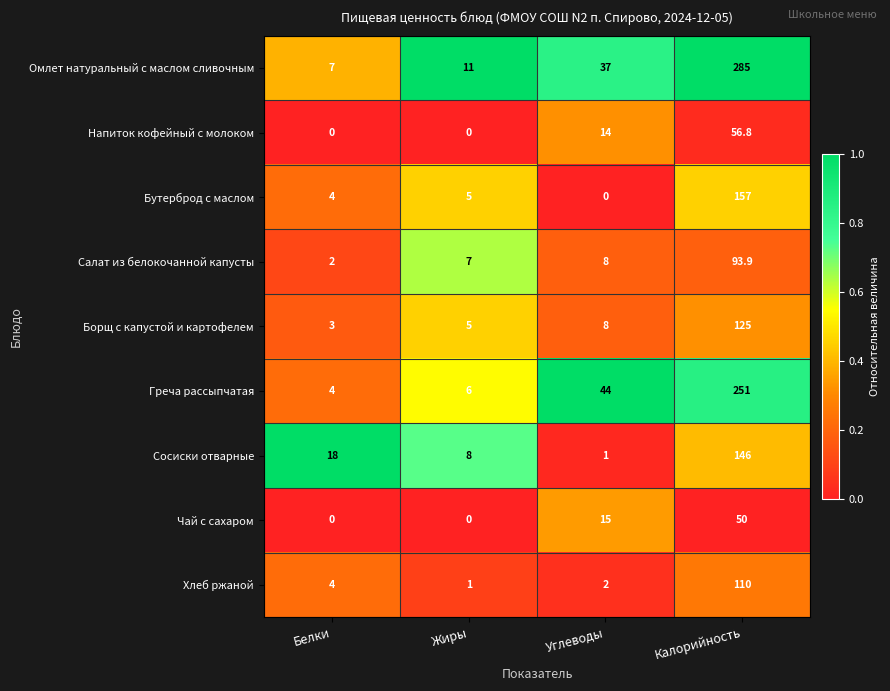

At which category is the sum across all series the highest?

Калорийность